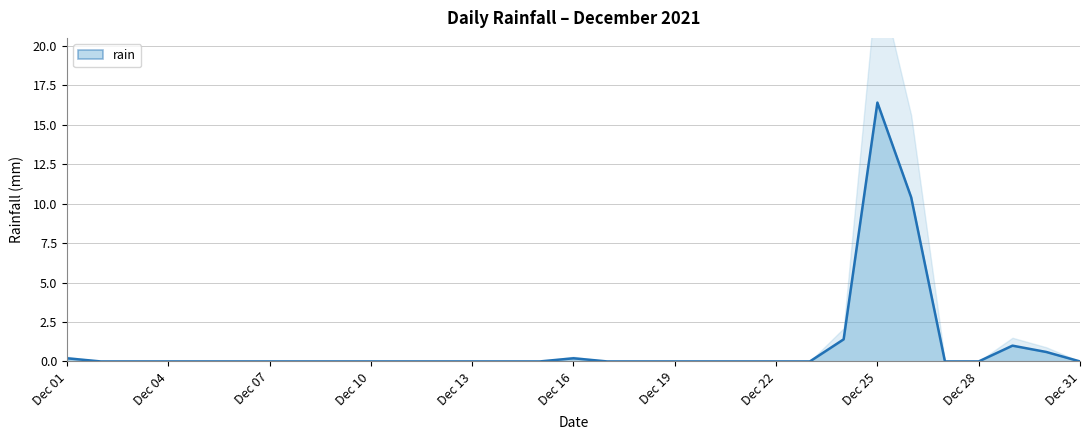

What is the difference between the maximum and minimum values?

16.4